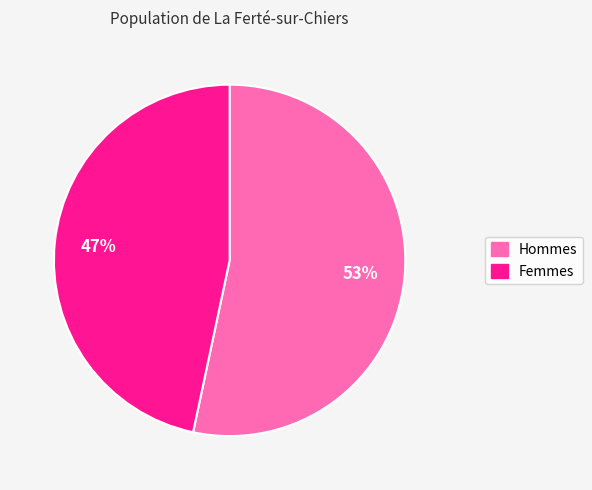

Count the number of slices in the pie.

2